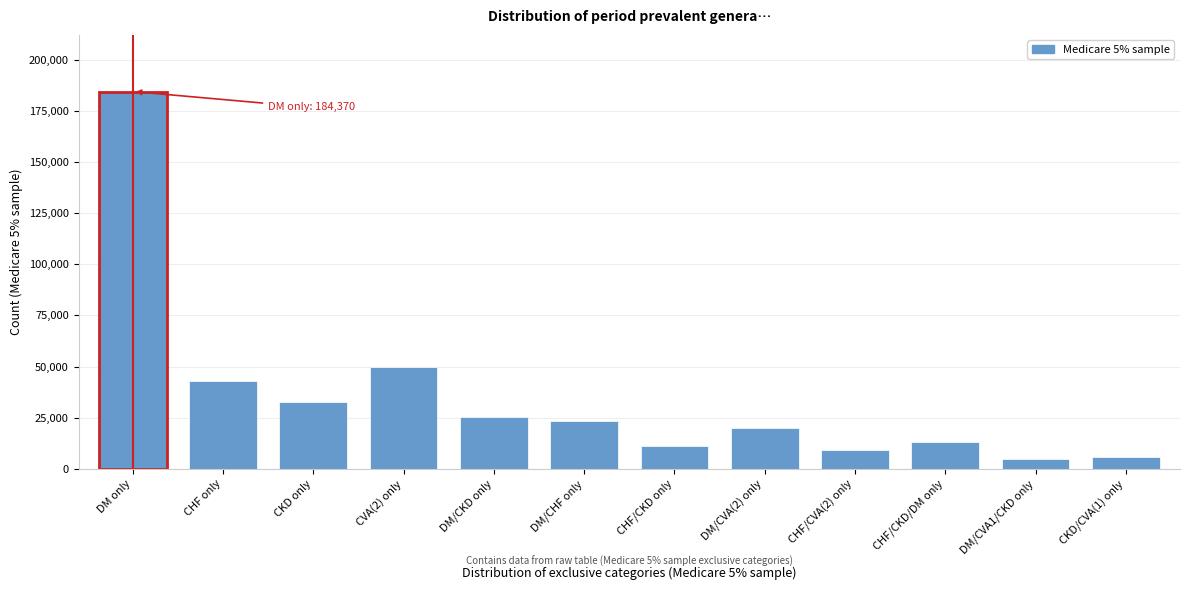

Reading left to right, transcribe all the data shown in this chart.

DM only=184370	CHF only=42802	CKD only=32590	CVA(2) only=49550	DM/CKD only=25241	DM/CHF only=23588	CHF/CKD only=11145	DM/CVA(2) only=20055	CHF/CVA(2) only=9251	CHF/CKD/DM only=13188	DM/CVA1/CKD only=5023	CKD/CVA(1) only=6039